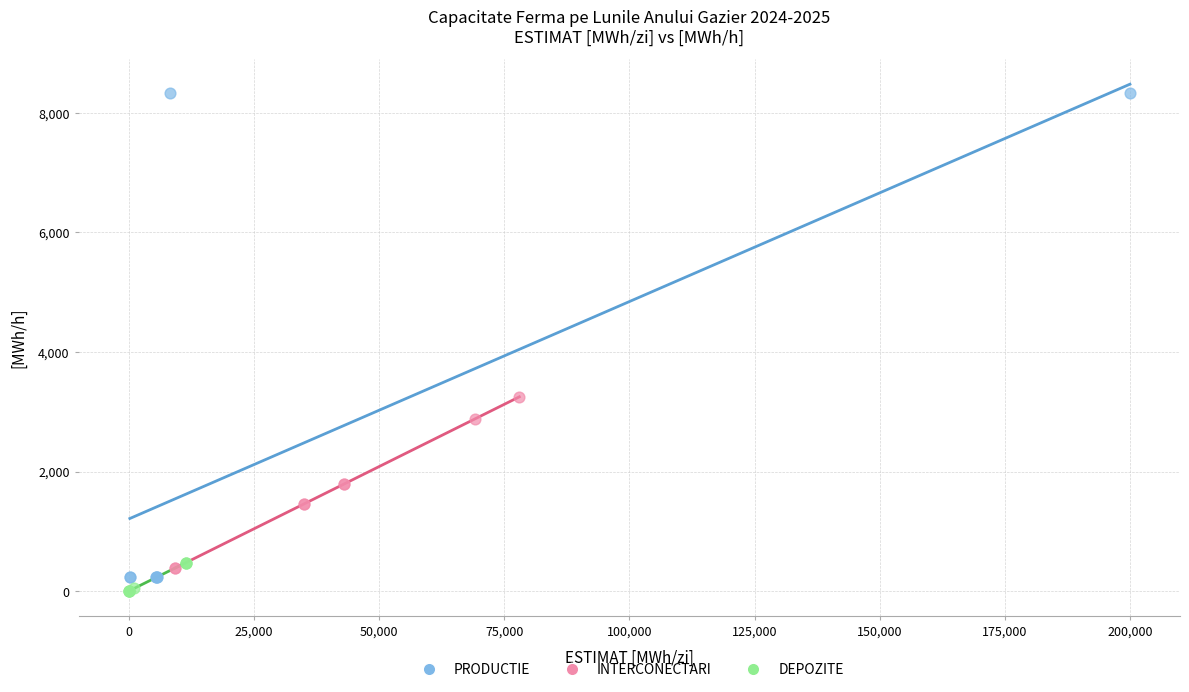

Which series contains the highest Y value?

PRODUCTIE